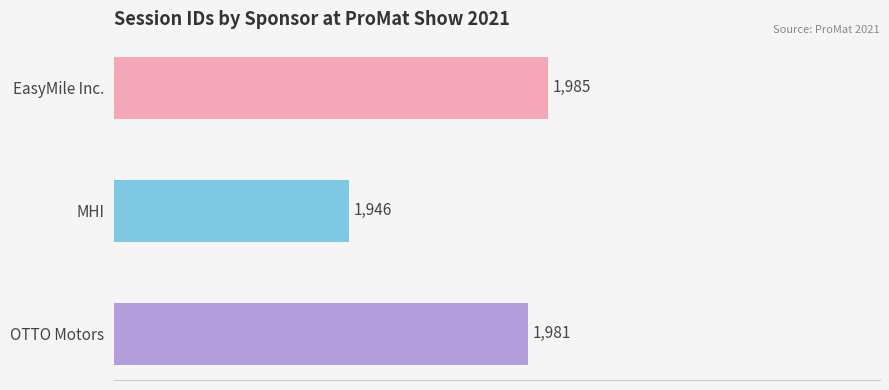

What is the difference between the values at EasyMile Inc. and OTTO Motors?

4